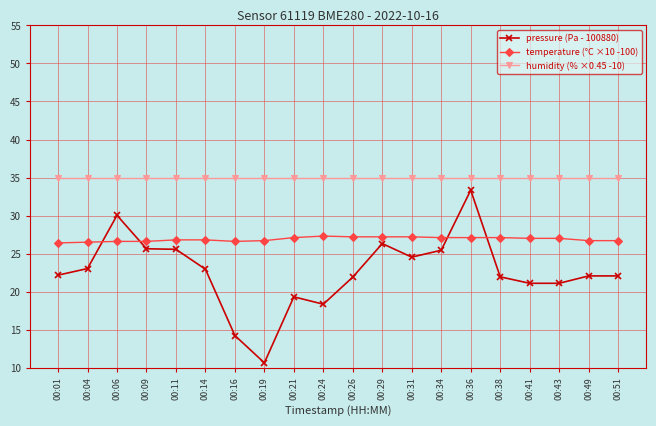

What are all the series names shown in the legend?

pressure (Pa - 100880), temperature (°C ×10 -100), humidity (% ×0.45 -10)